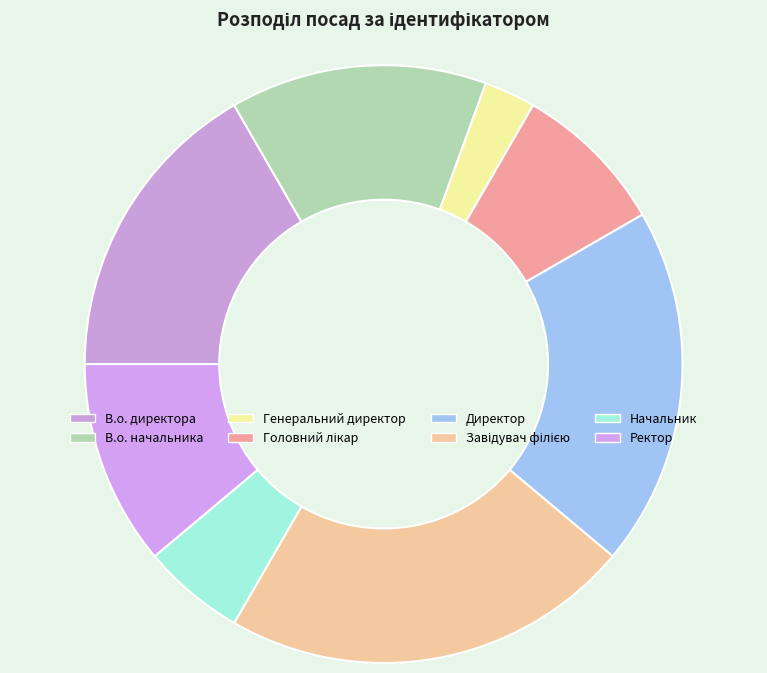

Does any single category account for the majority?

No